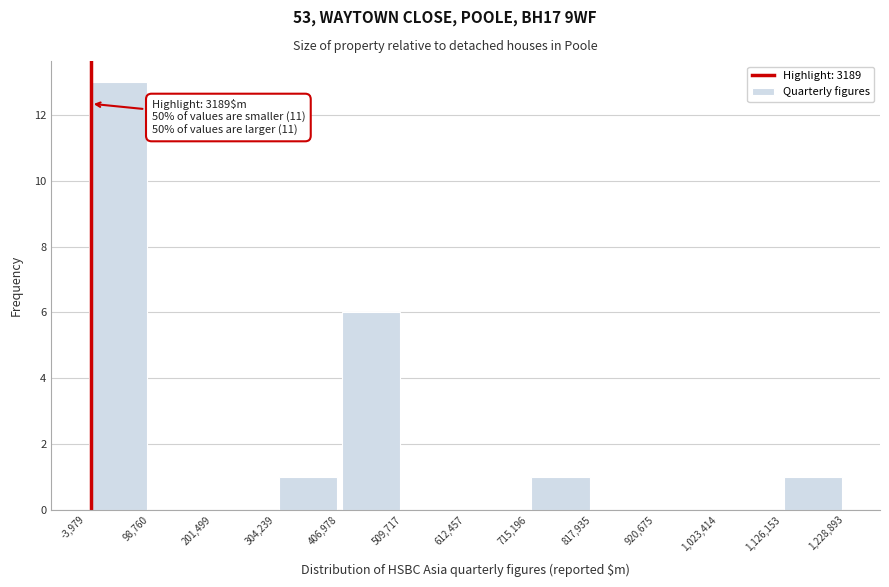

Over which range of the x-axis is the bar tallest?

-3,979 to 98,760